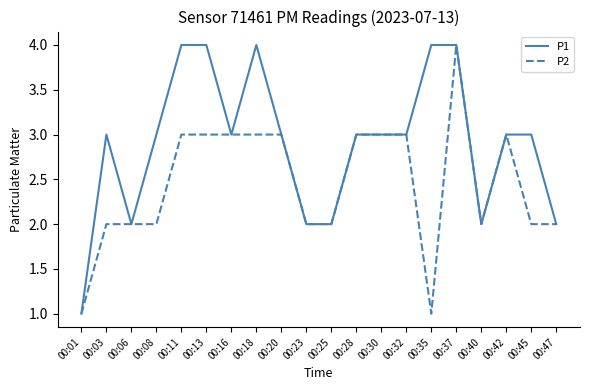

Which series has the largest total across all categories?

P1